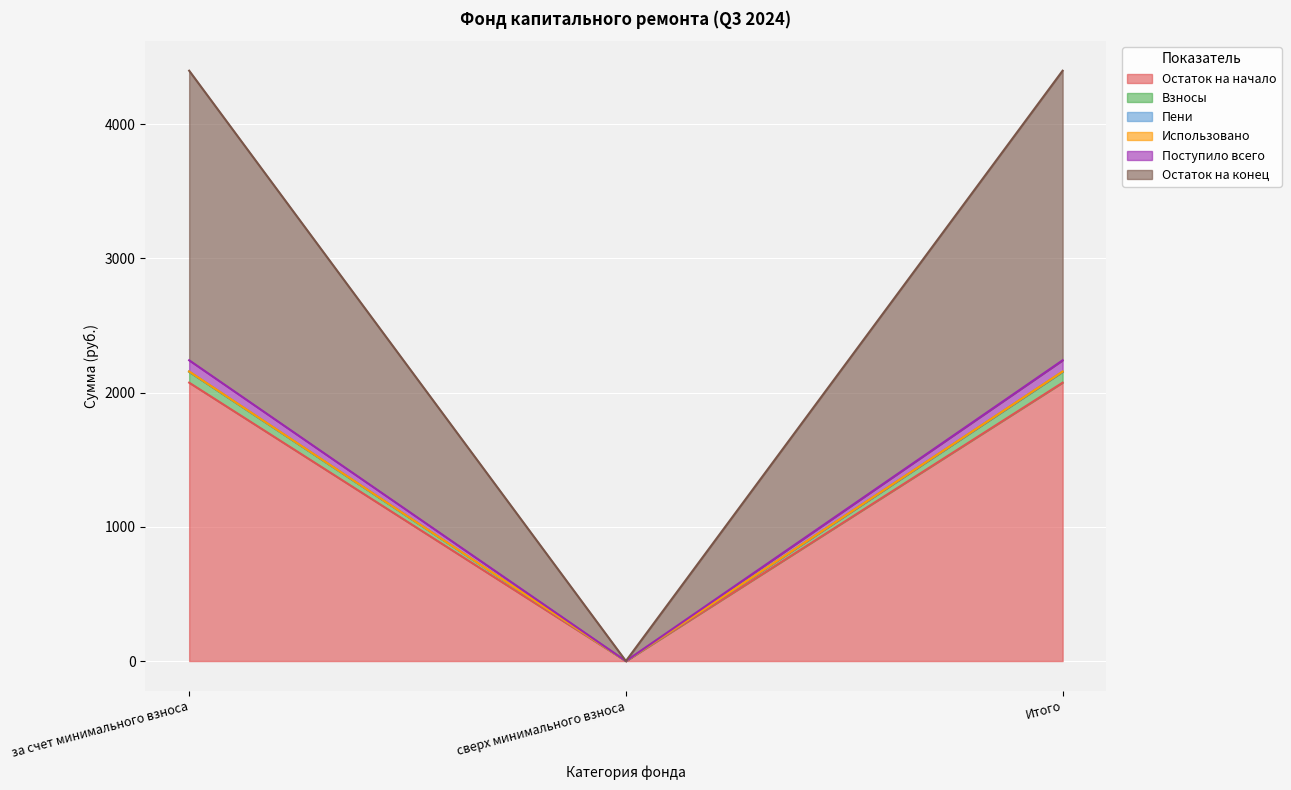

At which label does Остаток на начало reach its minimum?

сверх минимального взноса